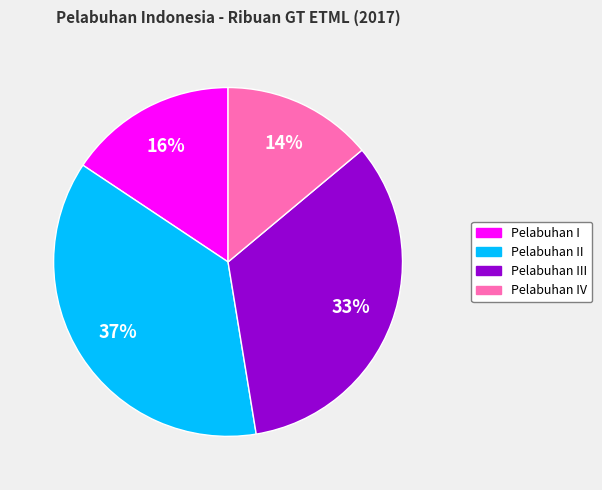

Does any single category account for the majority?

No